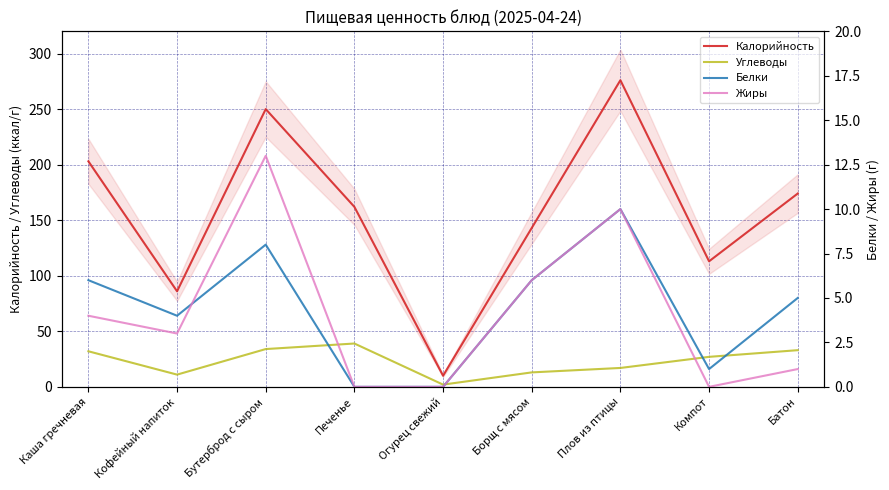

The Углеводы series shows 42 at Каша гречневая. True or false?

False